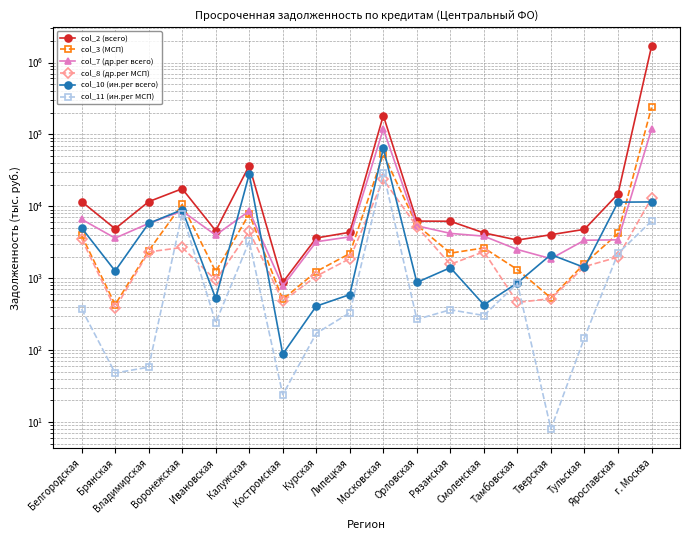

Is the value of col_11 (ин.рег МСП) at Ивановская greater than the value of col_7 (др.рег всего) at Воронежская?

No